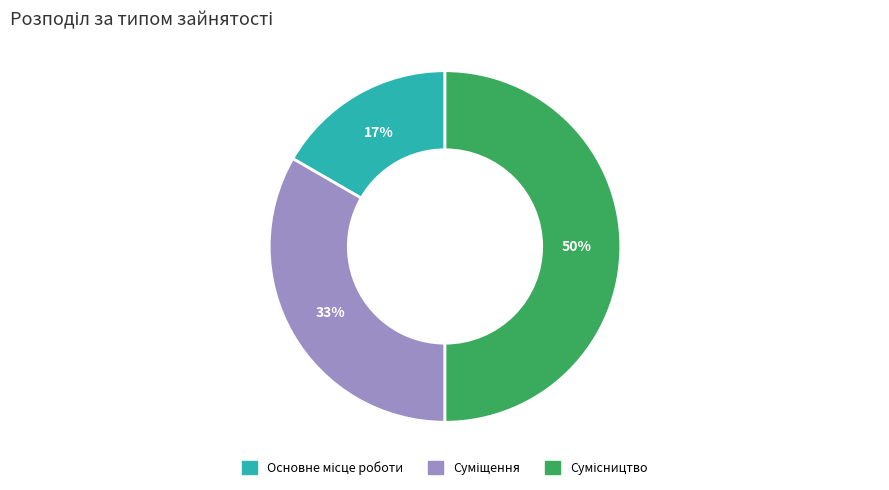

To the nearest percent, what is the average slice percentage?

33%